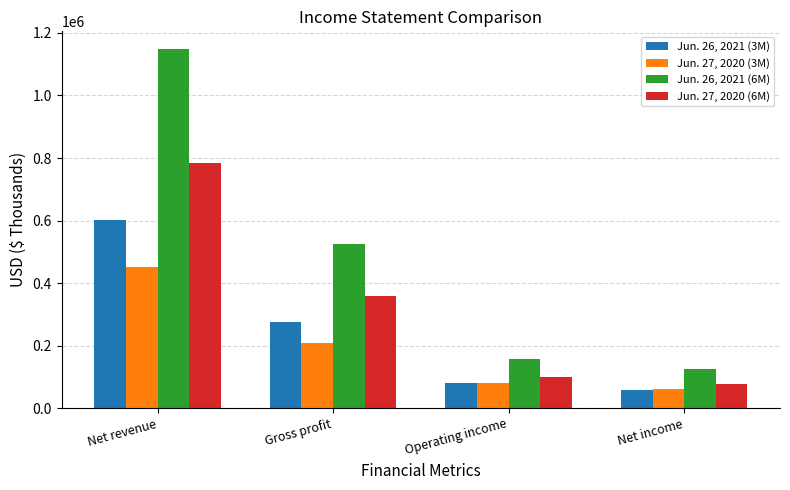

What is the sum of all Jun. 27, 2020 (3M) values?

800672